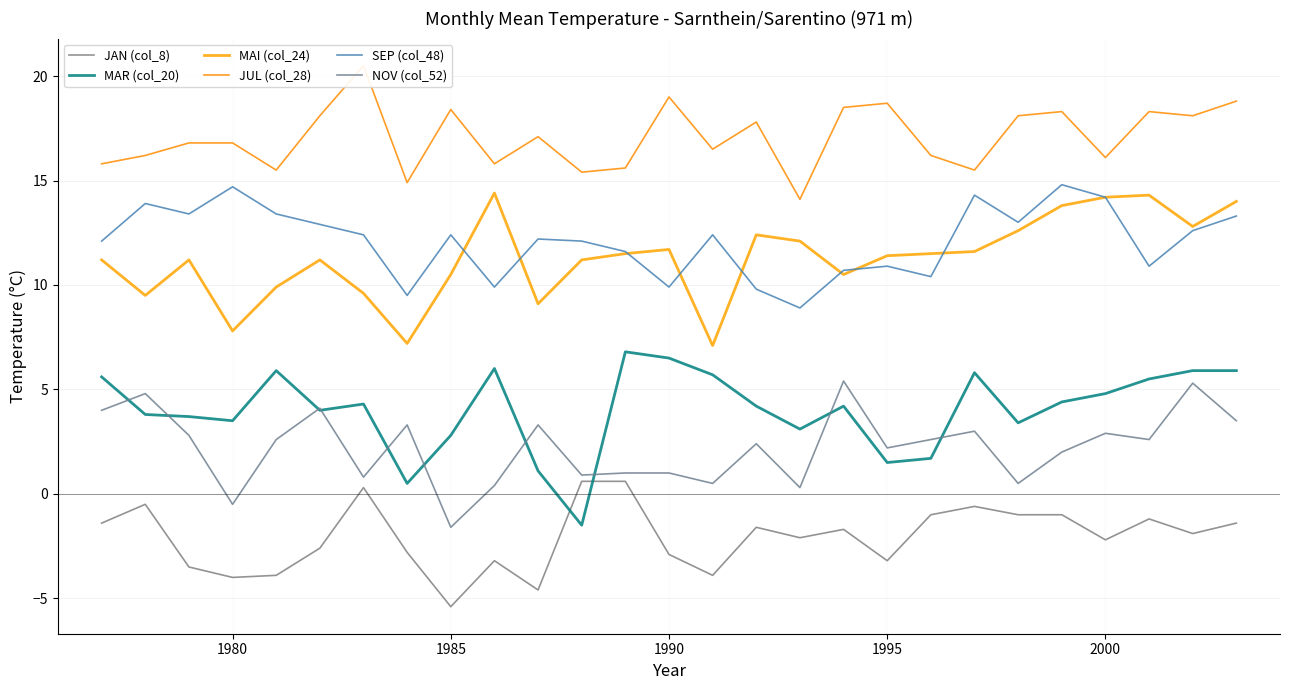

In JAN (col_8), how many points are higher than both neighbors (excluding endpoints)?

7